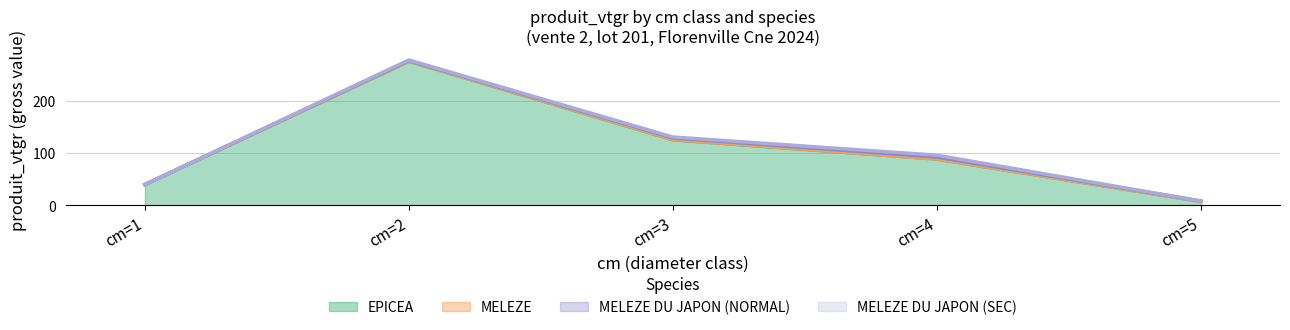

Does the chart display data point markers on the line(s)?

No